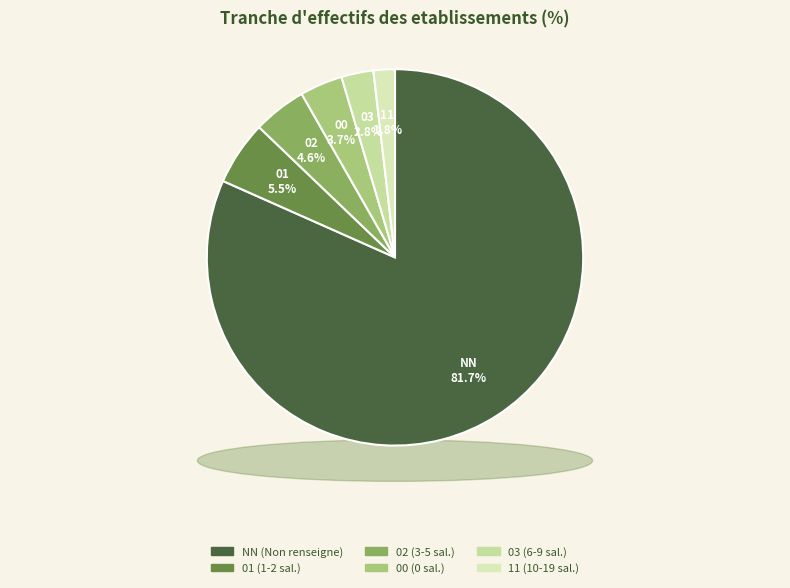

Does NN represent more than half of the total?

Yes